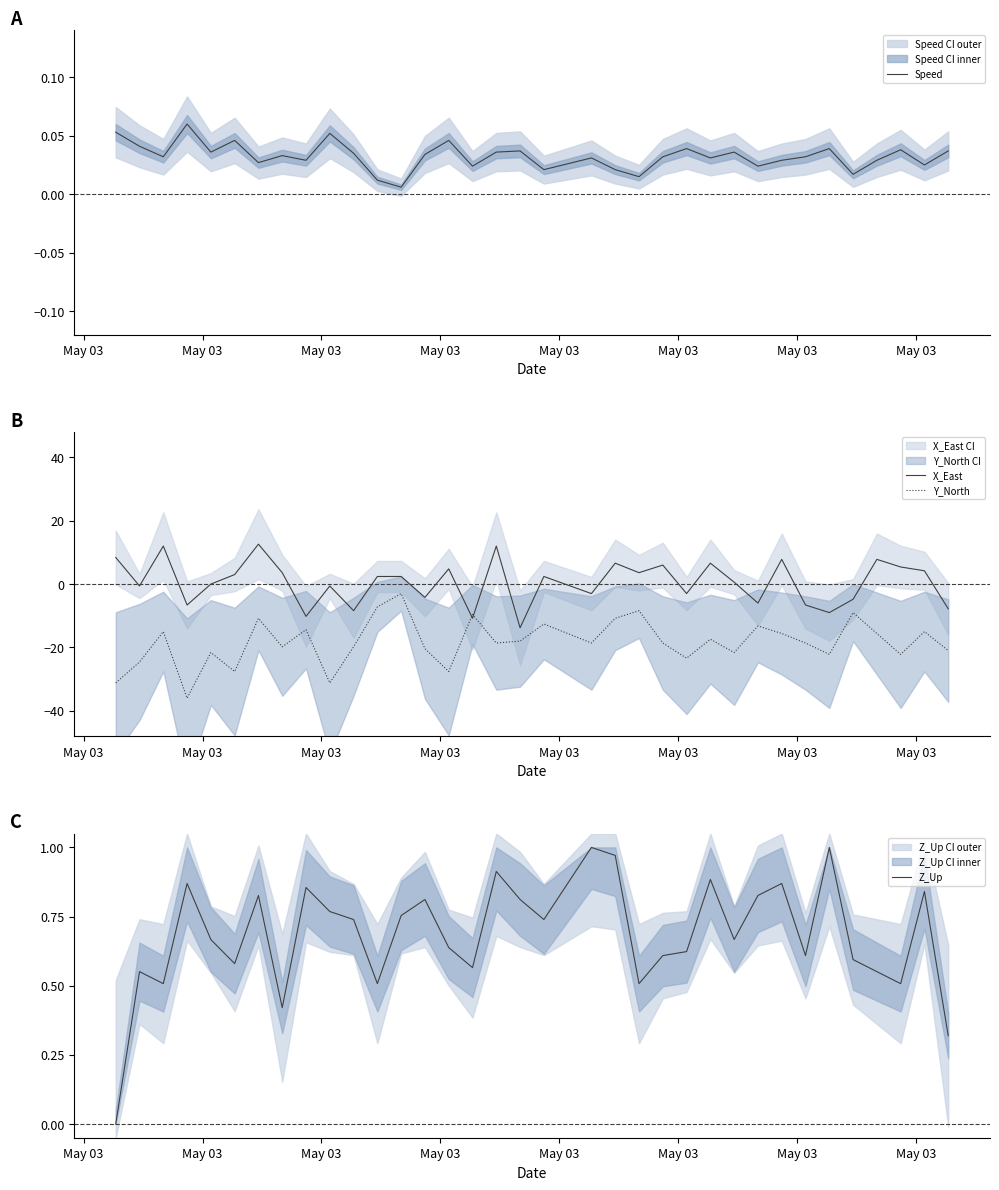

What is the lowest value of the X_East series?

-13.8